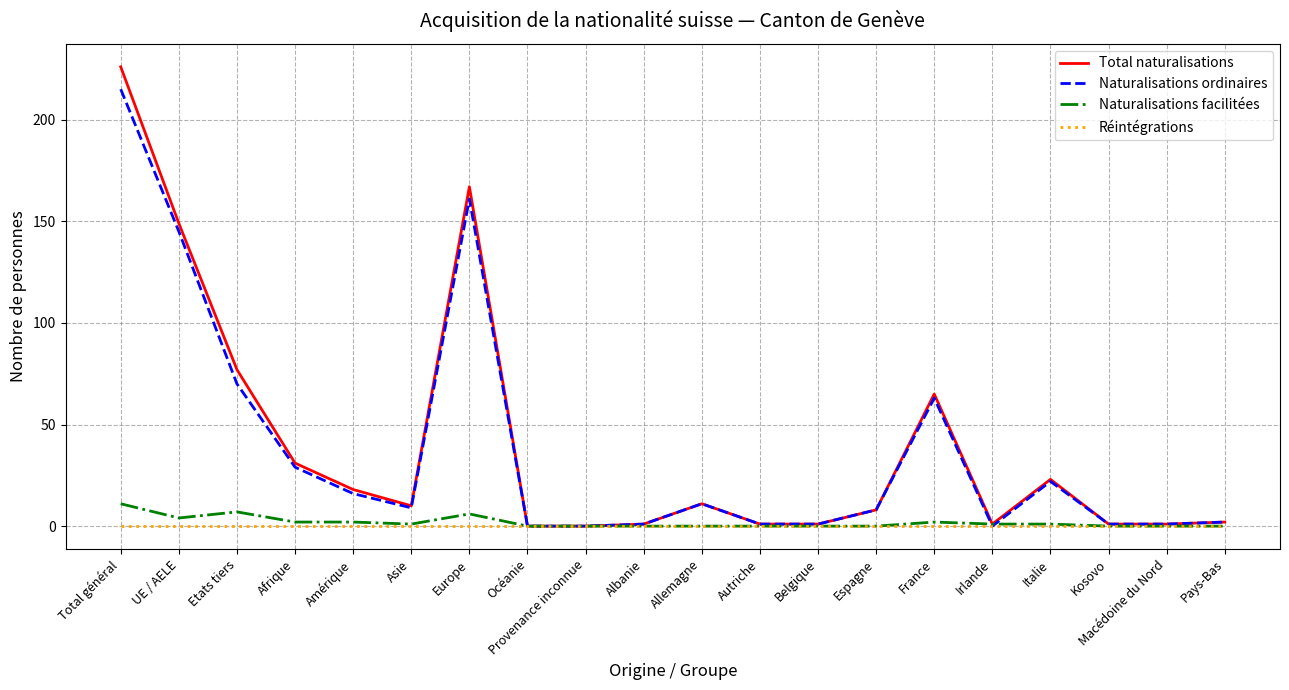

Which series has the largest range (max minus min)?

Total naturalisations